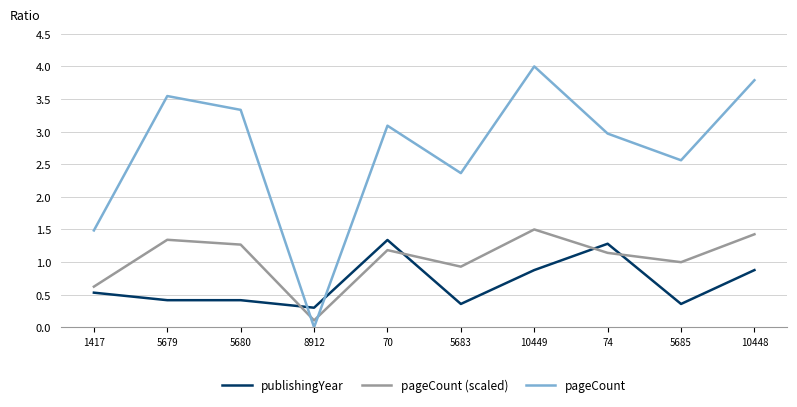

What is the total value across all series at 5680?

5.0